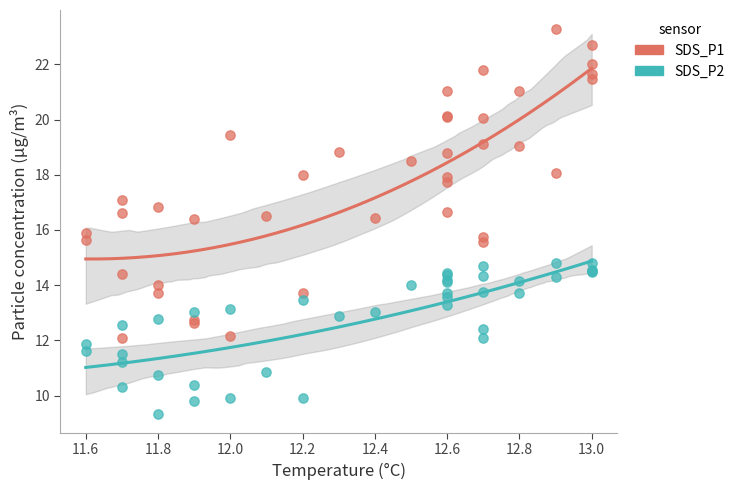

What is the X range (max minus min) for the scatter plot?

1.4